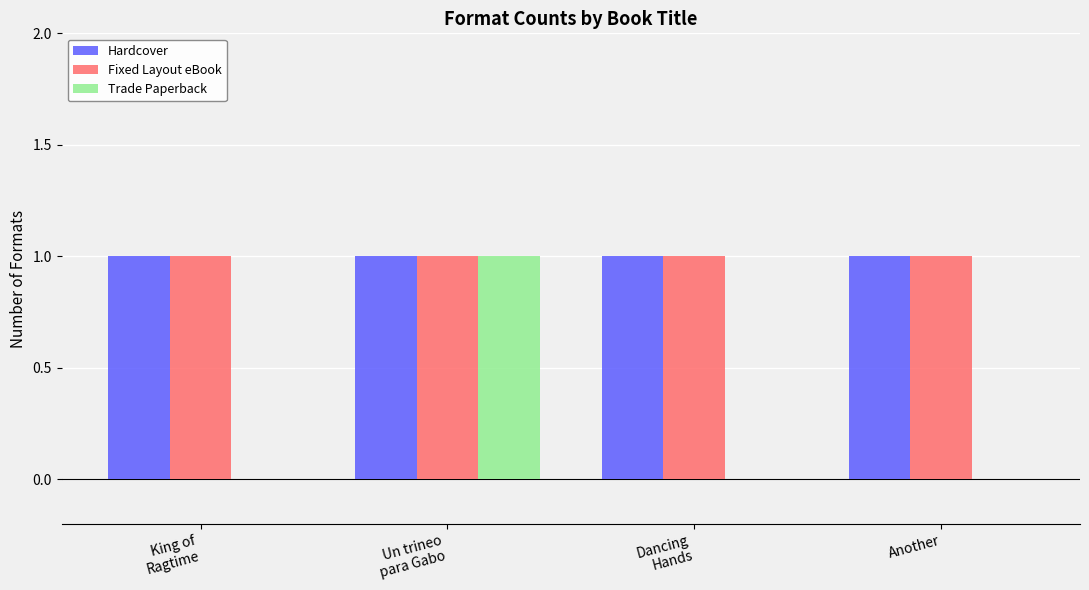

Is it true that Trade Paperback equals 1 at Un trineo
para Gabo?

True